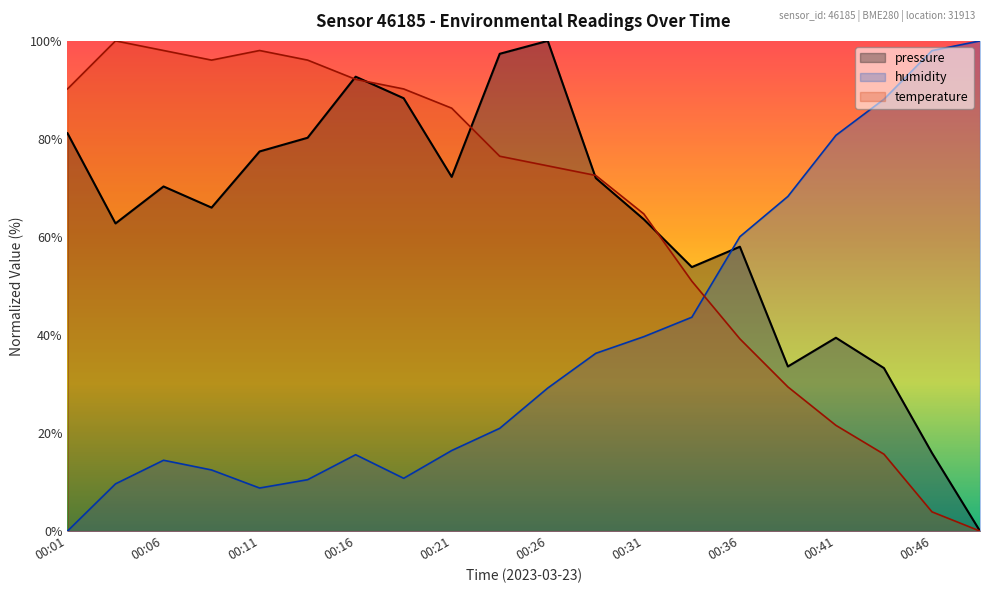

Reading left to right, extract all data points from this chart.

pressure: 00:01=81.2	00:03=62.8	00:06=70.3	00:08=66.0	00:11=77.4	00:13=80.2	00:16=92.7	00:18=88.3	00:21=72.3	00:24=97.4	00:26=100.0	00:29=72.0	00:31=63.6	00:34=53.9	00:36=58.0	00:39=33.6	00:41=39.4	00:43=33.3	00:46=15.9	00:48=0.0
humidity: 00:01=0.0	00:03=9.6	00:06=14.4	00:08=12.5	00:11=8.8	00:13=10.5	00:16=15.6	00:18=10.8	00:21=16.4	00:24=21.0	00:26=29.2	00:29=36.3	00:31=39.7	00:34=43.6	00:36=60.1	00:39=68.3	00:41=80.7	00:43=88.1	00:46=98.0	00:48=100.0
temperature: 00:01=90.2	00:03=100.0	00:06=98.0	00:08=96.1	00:11=98.0	00:13=96.1	00:16=92.2	00:18=90.2	00:21=86.3	00:24=76.5	00:26=74.5	00:29=72.5	00:31=64.7	00:34=51.0	00:36=39.2	00:39=29.4	00:41=21.6	00:43=15.7	00:46=3.9	00:48=0.0